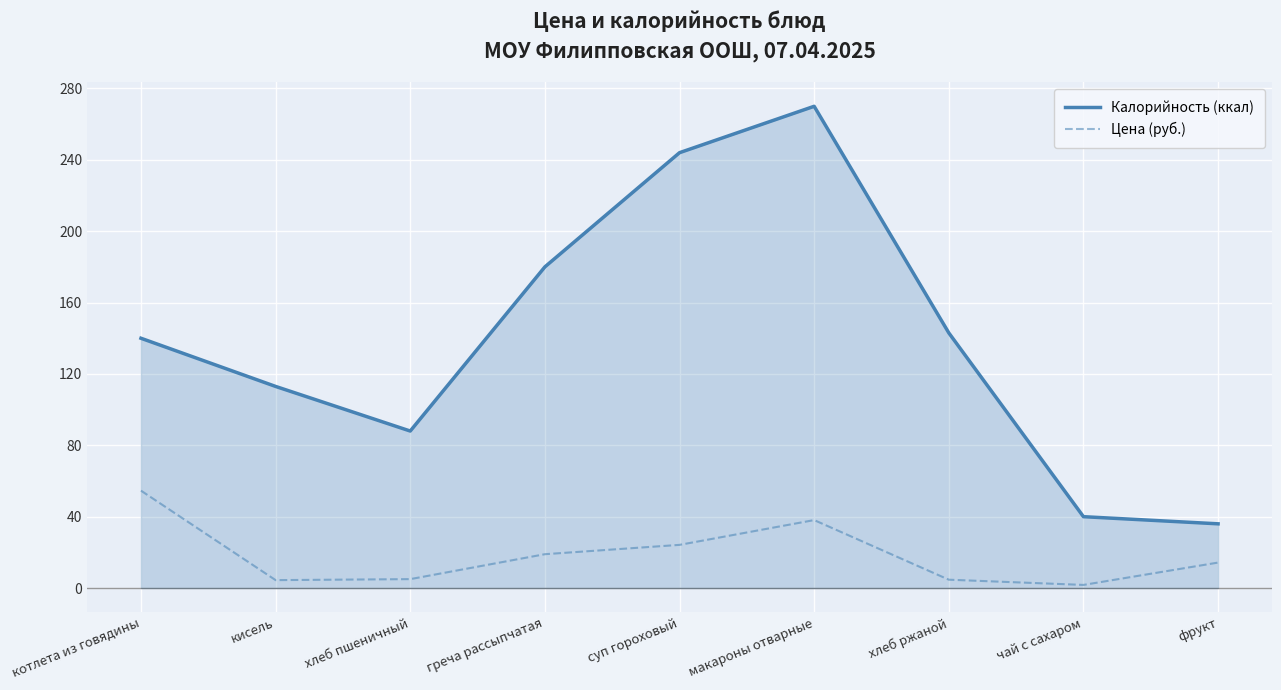

What is the difference between the maximum and minimum values in the Калорийность (ккал) series?

234.0